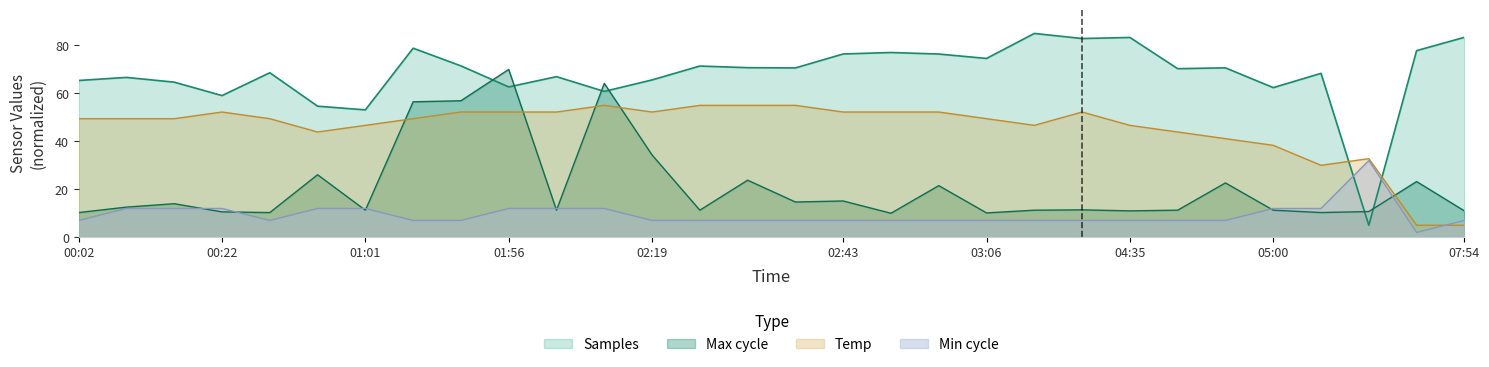

What is the label of the 10th point from the right?

04:26